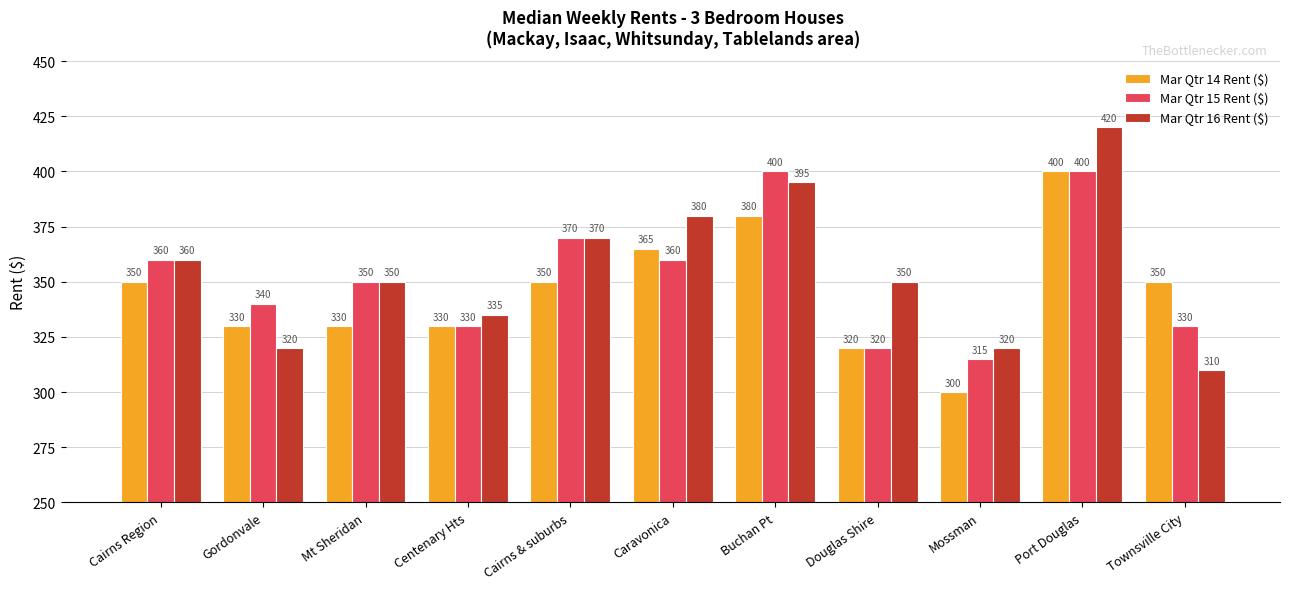

At Gordonvale, list the series in order from largest to smallest.

Mar Qtr 15 Rent ($), Mar Qtr 14 Rent ($), Mar Qtr 16 Rent ($)